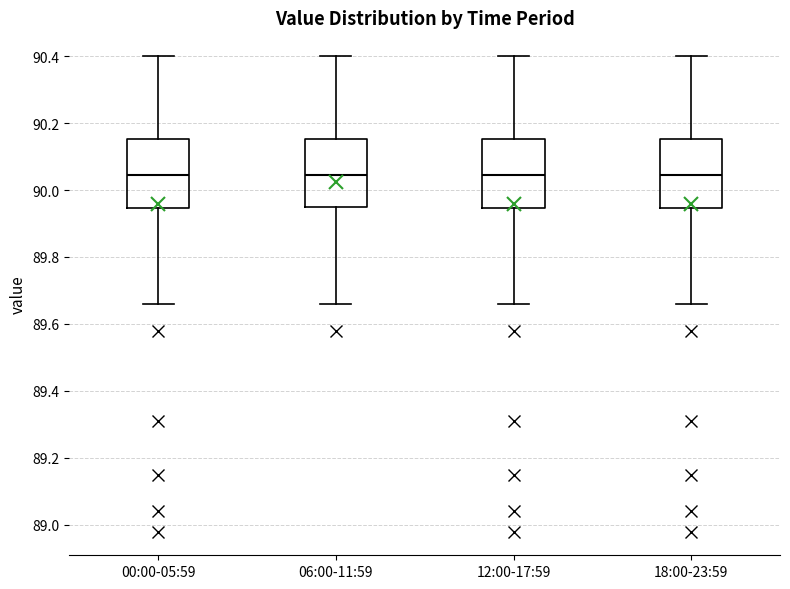

Reading left to right, transcribe this box plot: for each box, give where its median line is, the range the box spans, and where its two whiskers end, as read against the y-axis. The values are not printed on the chart, so give them approximately, as read against the axis.

00:00-05:59: median 90.04, box 89.94 to 90.16, whiskers 89.66 to 90.40
06:00-11:59: median 90.04, box 89.96 to 90.16, whiskers 89.66 to 90.40
12:00-17:59: median 90.04, box 89.94 to 90.16, whiskers 89.66 to 90.40
18:00-23:59: median 90.04, box 89.94 to 90.16, whiskers 89.66 to 90.40